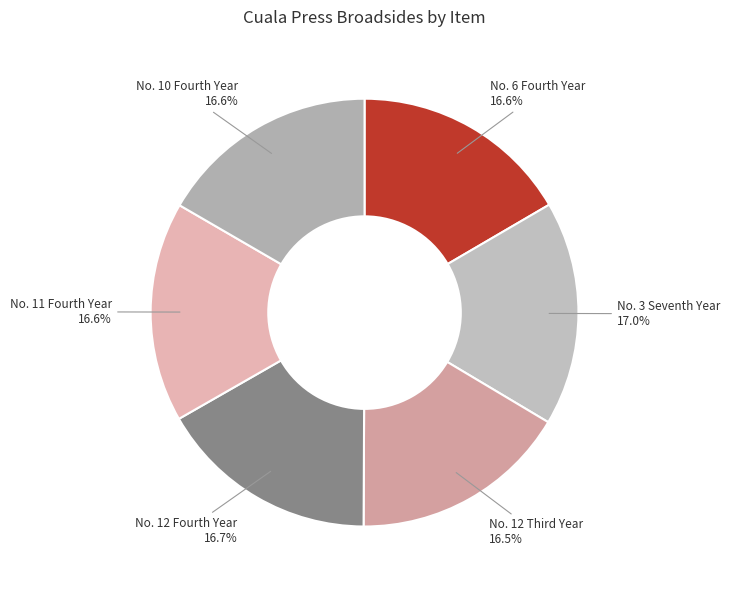

How many slices are in this pie chart?

6